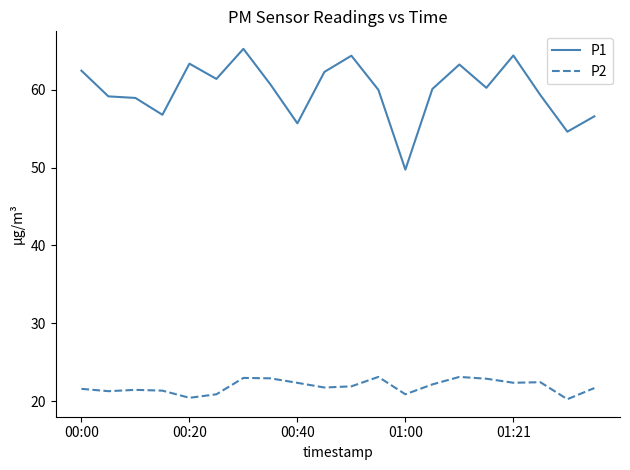

What is the lowest value of the P1 series?

49.7